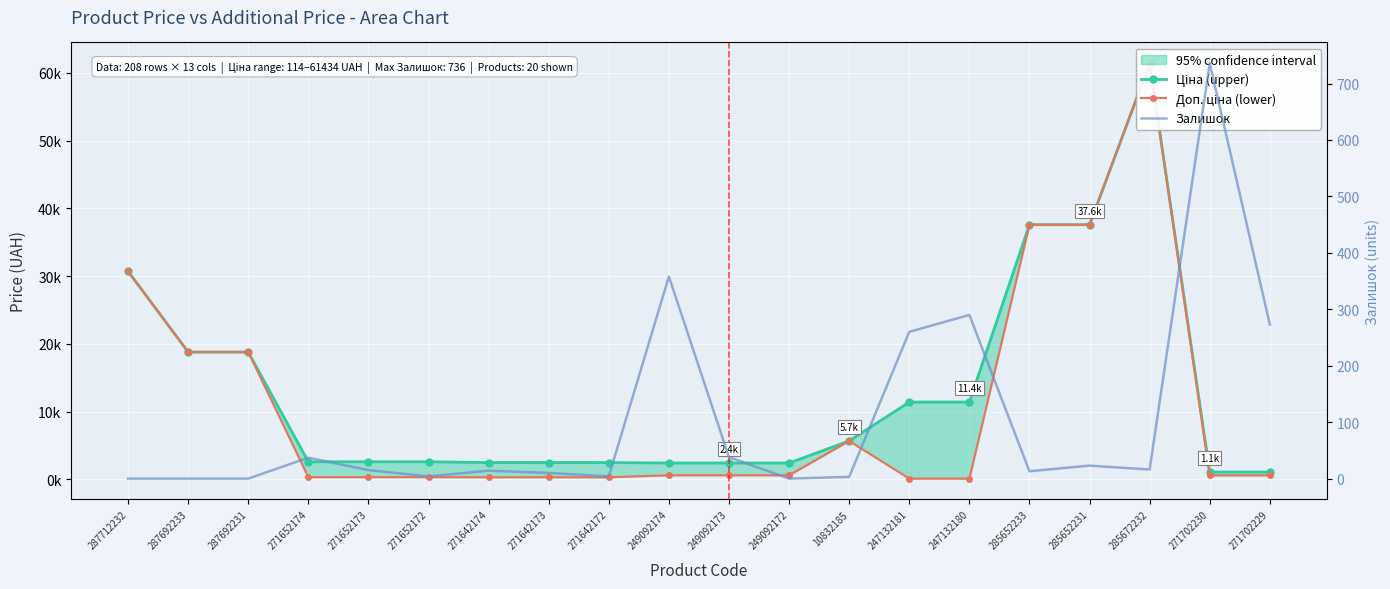

What is the difference between the Залишок values at 249092173 and 271642174?

24.0